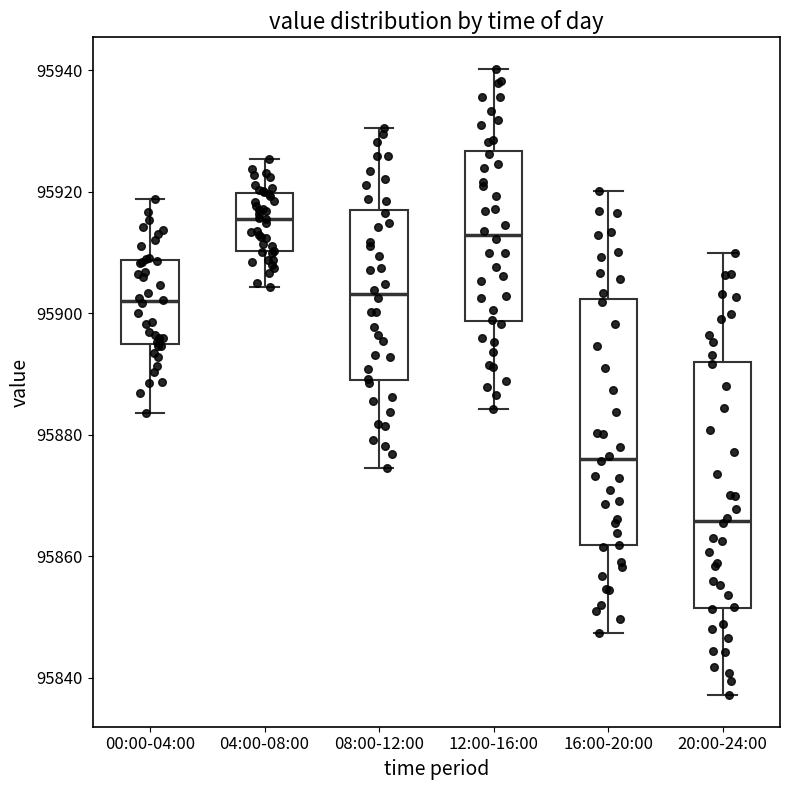

Where is the lower edge of the box for 04:00-08:00 on the y-axis? The values are not printed on the chart, so give them approximately, as read against the axis.

95910